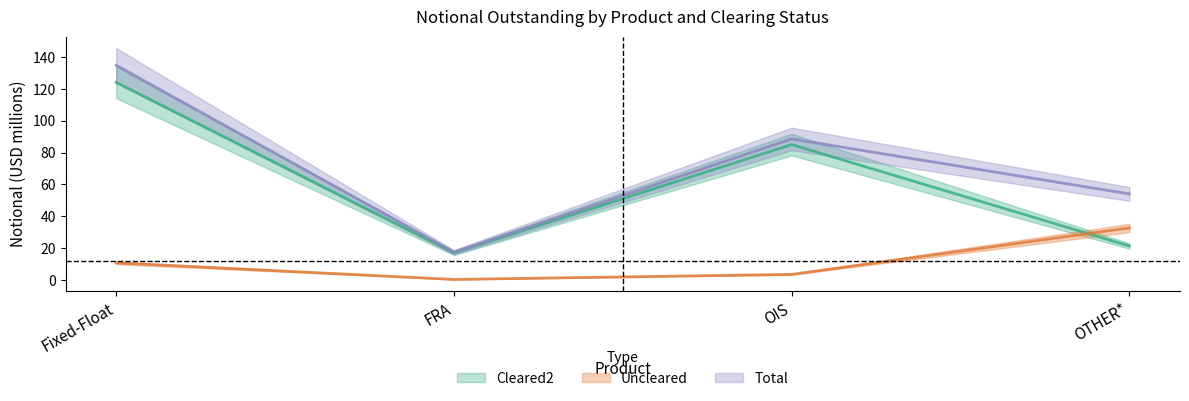

How many interior local valleys does the Uncleared series have?

1